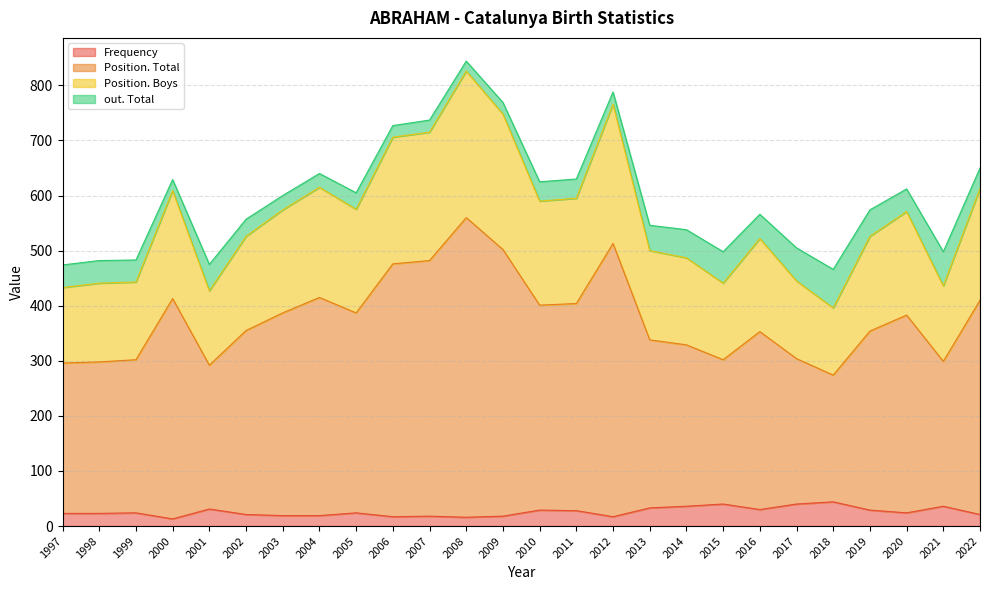

List the series in order of their peak value, lowest first.

Frequency, out. Total, Position. Boys, Position. Total